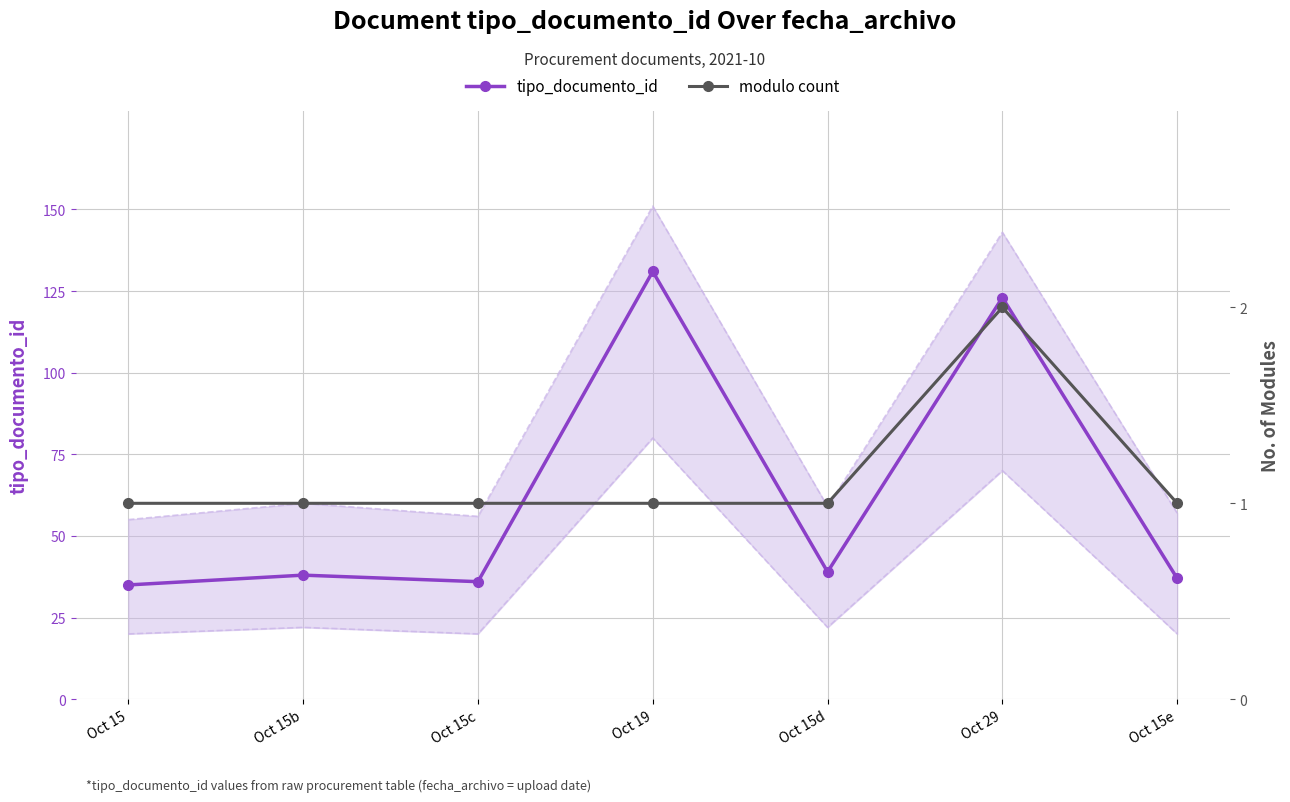

What is the approximate value of modulo count at Oct 15e?

1